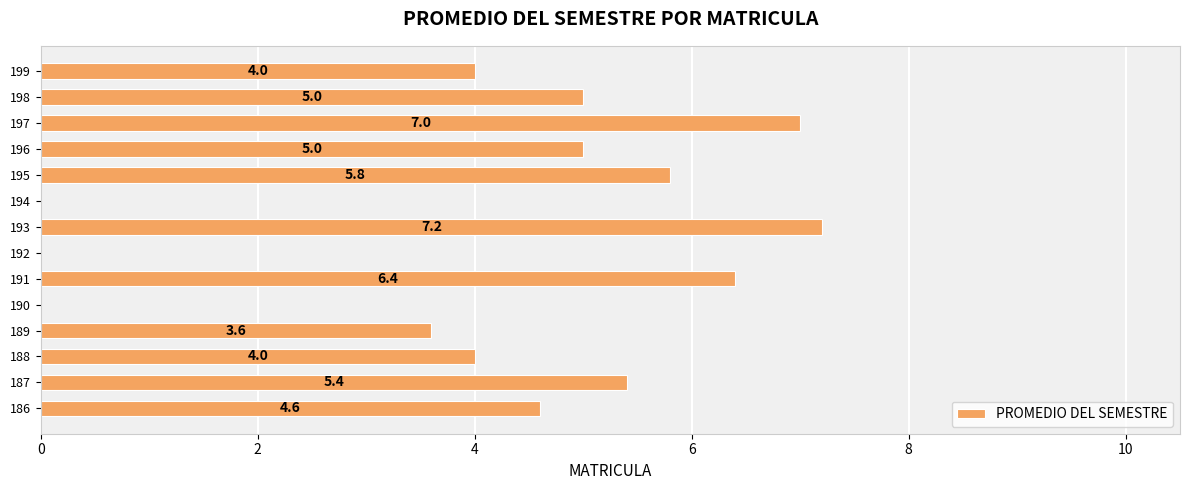

How many positive values are there?

11